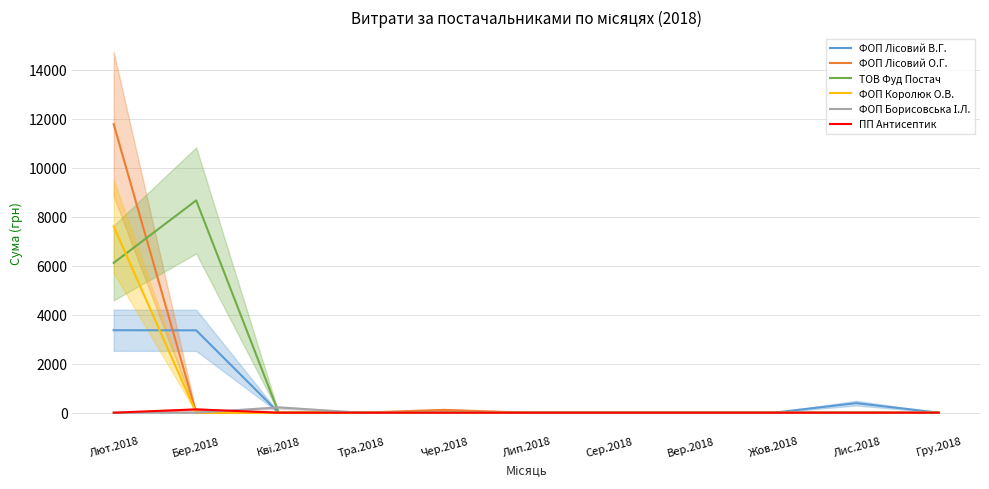

How many interior local peaks does the ФОП Лісовий О.Г. series have?

1